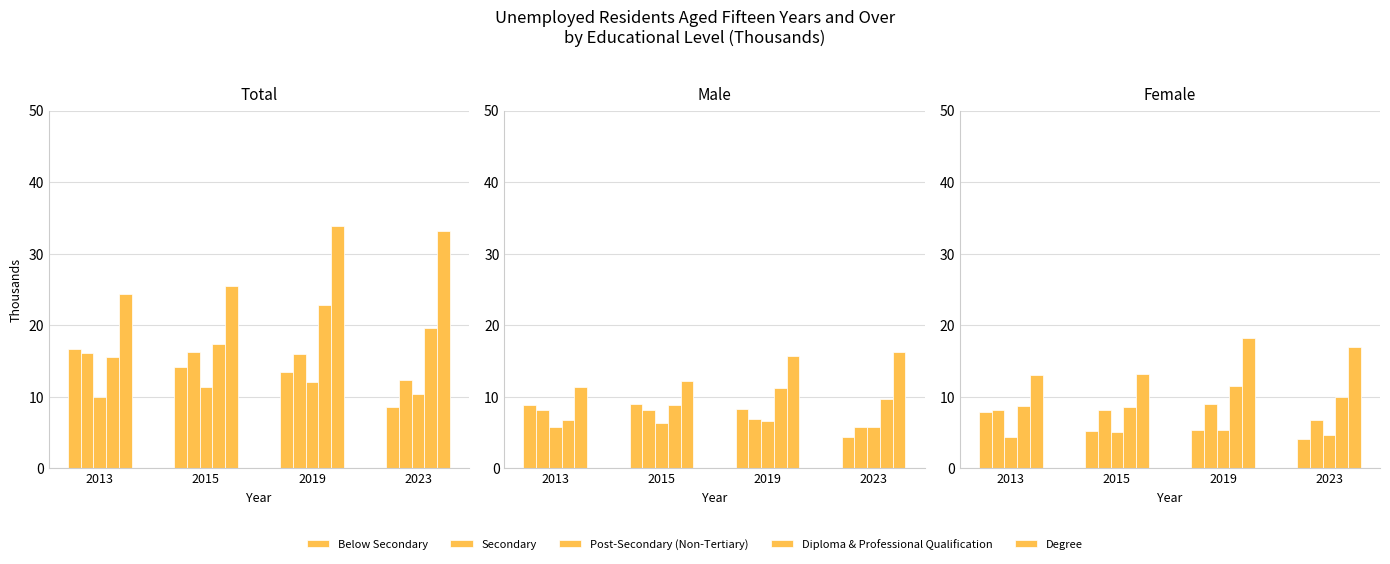

What are all the series names shown in the legend?

Below Secondary, Secondary, Post-Secondary (Non-Tertiary), Diploma & Professional Qualification, Degree